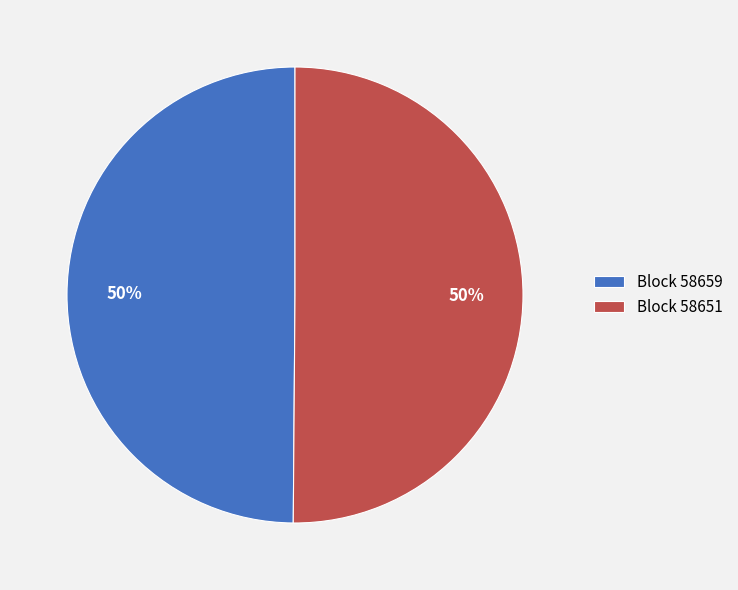

Is it true that Block 58651 is 50% of the pie?

True